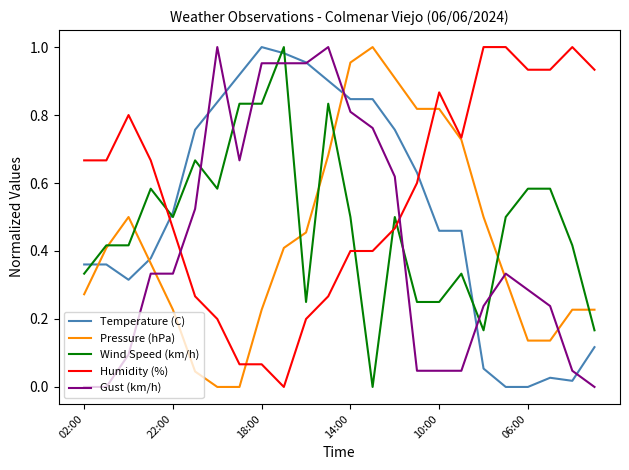

Which series ends up on top after the final intersection of Temperature (C) and Wind Speed (km/h)?

Wind Speed (km/h)